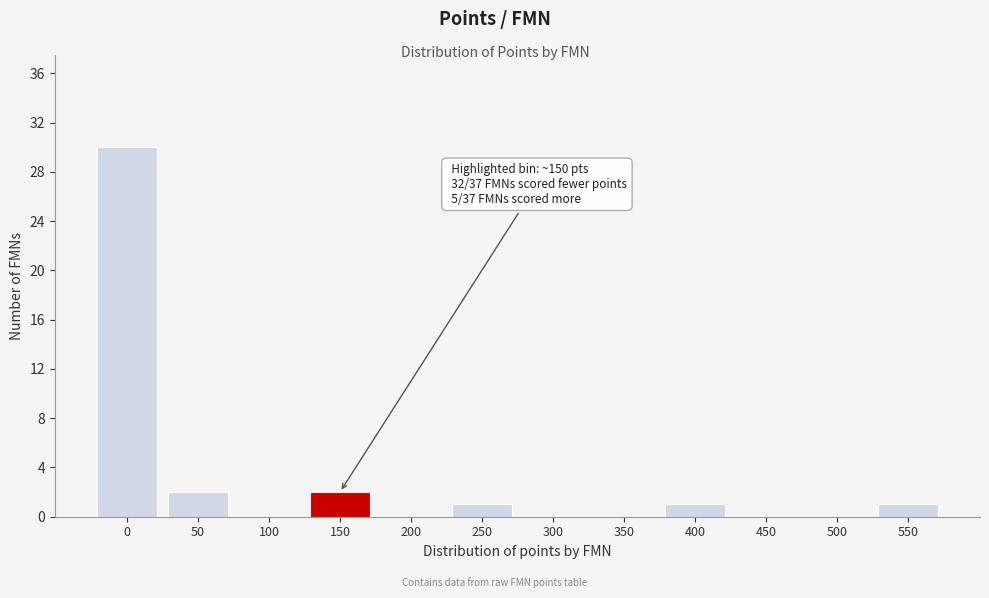

Reading left to right, list all the values displayed in this chart.

0=30	50=2	100=0	150=2	200=0	250=1	300=0	350=0	400=1	450=0	500=0	550=1